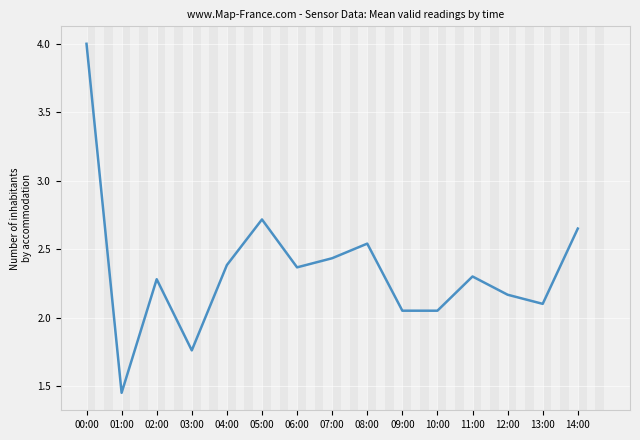

How many lines are shown in the chart?

1